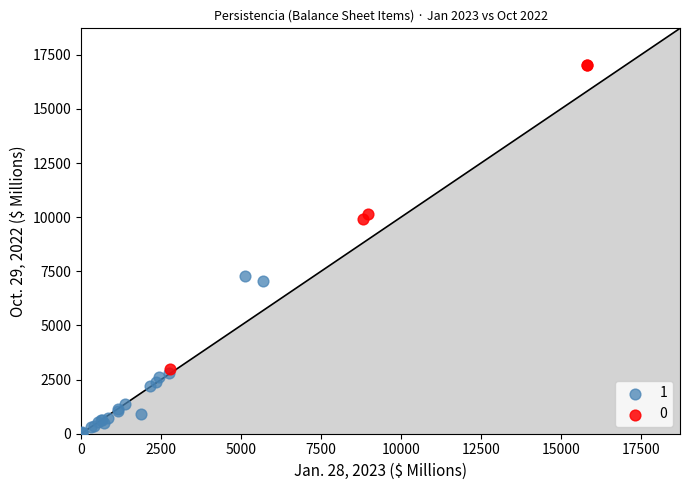

Which series reaches the minimum Y coordinate?

1